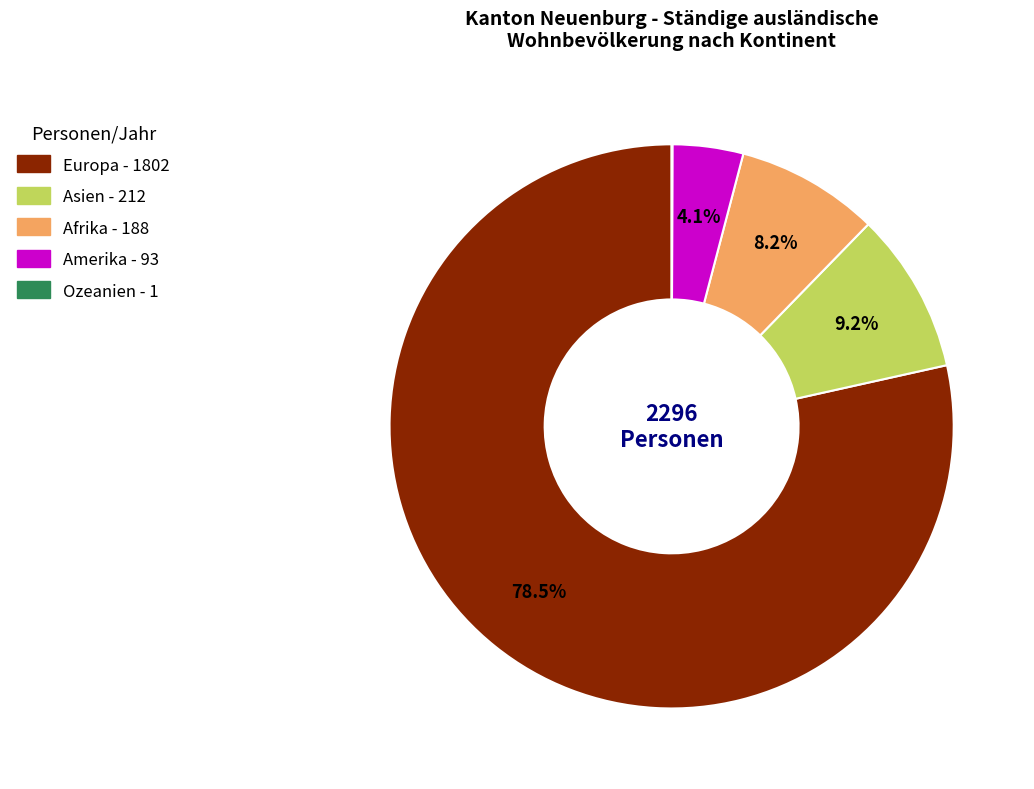

Does Europa account for over 50% of the chart?

Yes